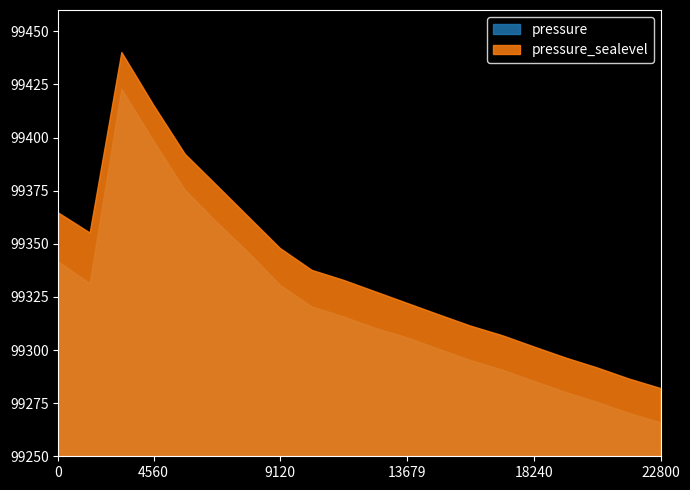

What is the sum of the pressure values at 13:40 and 09:53?

198565.3